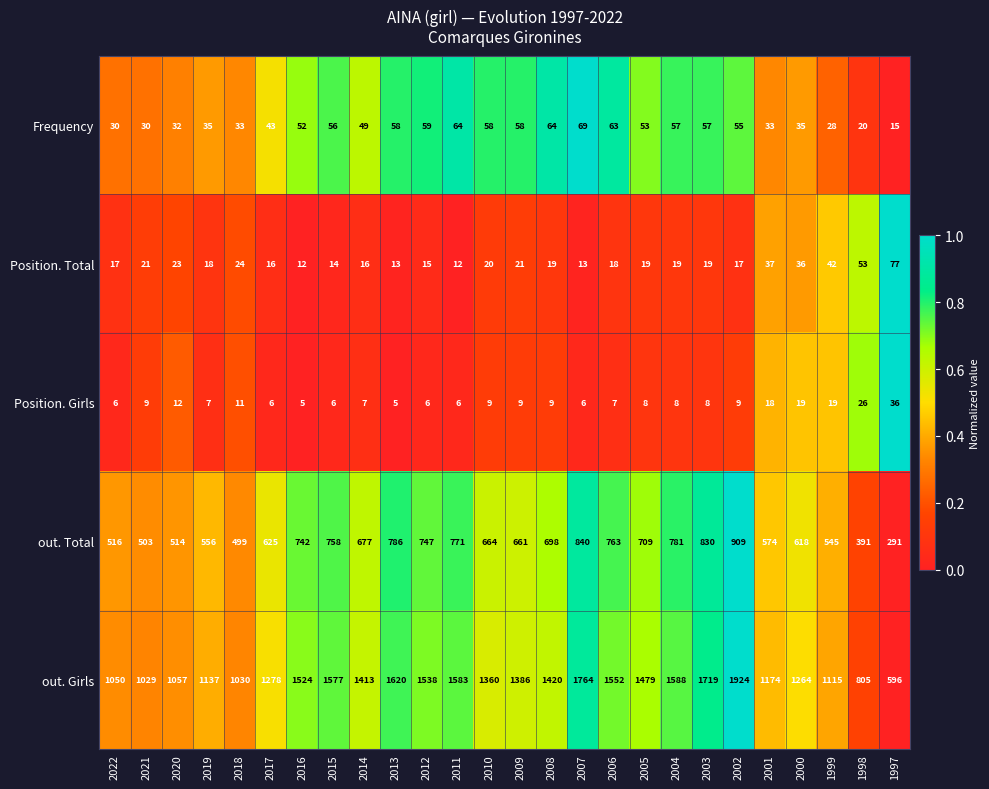

What is the total value across all series at 2001?

1836